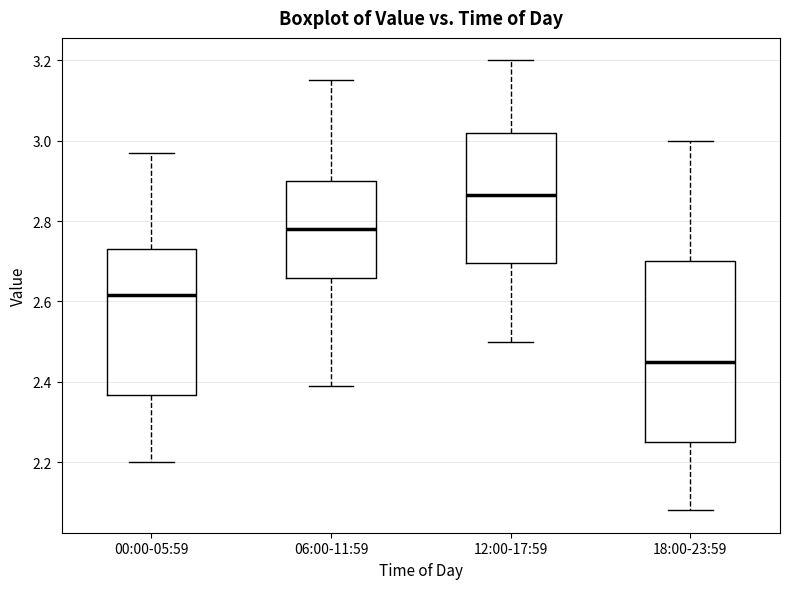

Which box's median line is the highest?

12:00-17:59